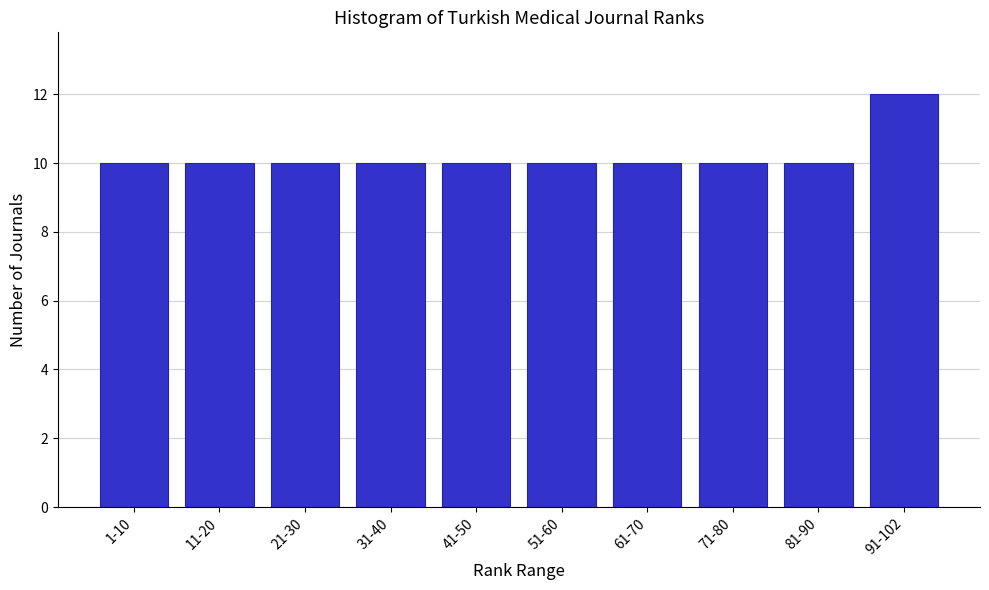

Reading right to left, extract all data points from this chart.

12	10	10	10	10	10	10	10	10	10